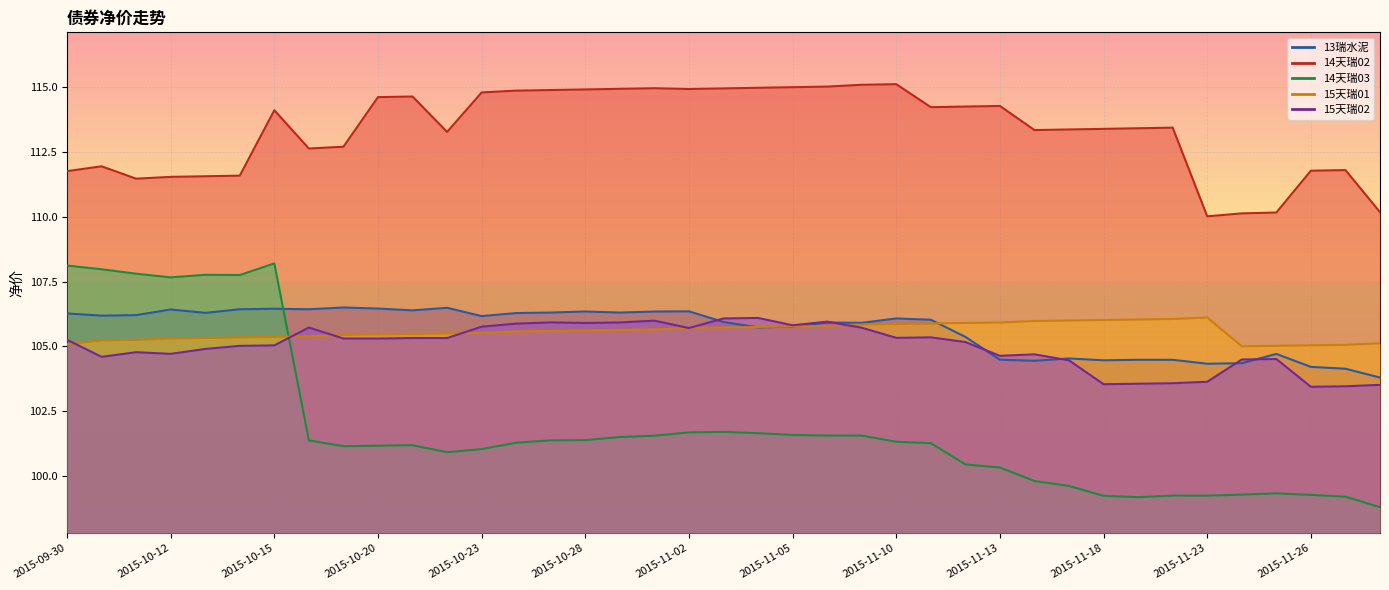

Which series has the widest spread of values?

14天瑞03